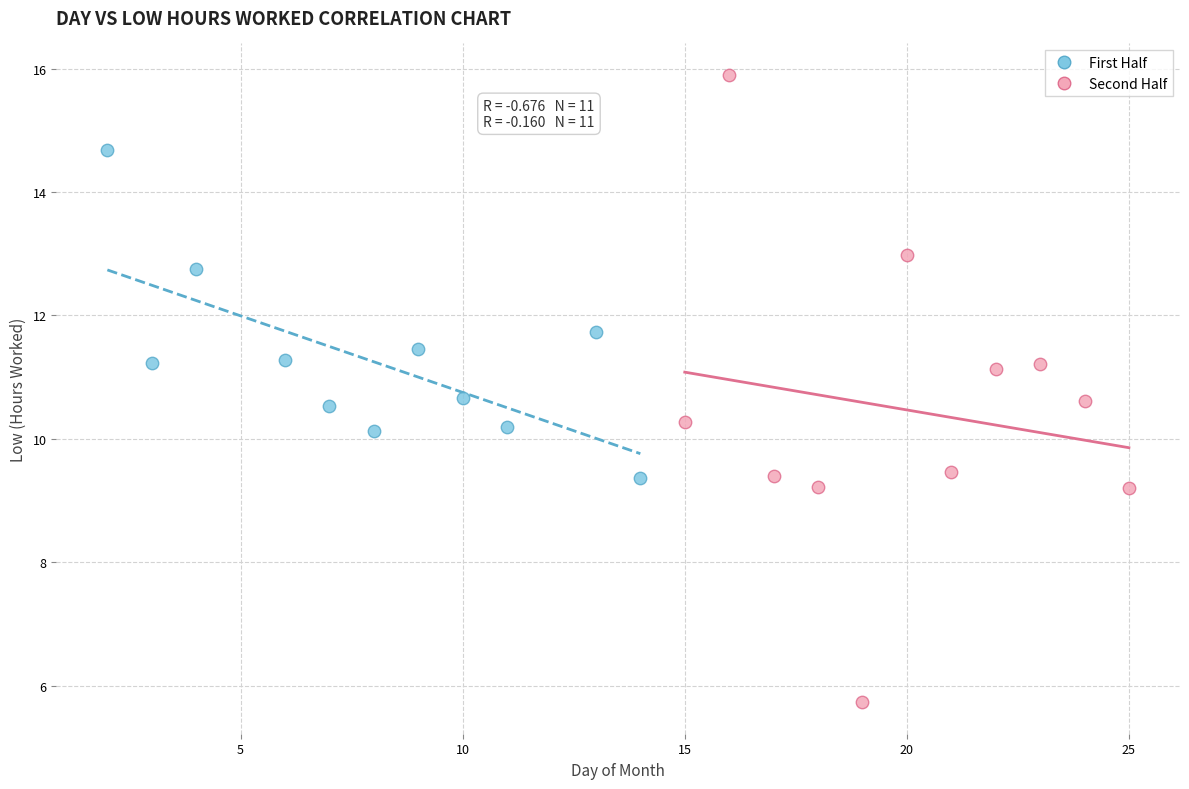

Which series reaches the minimum Y coordinate?

Second Half